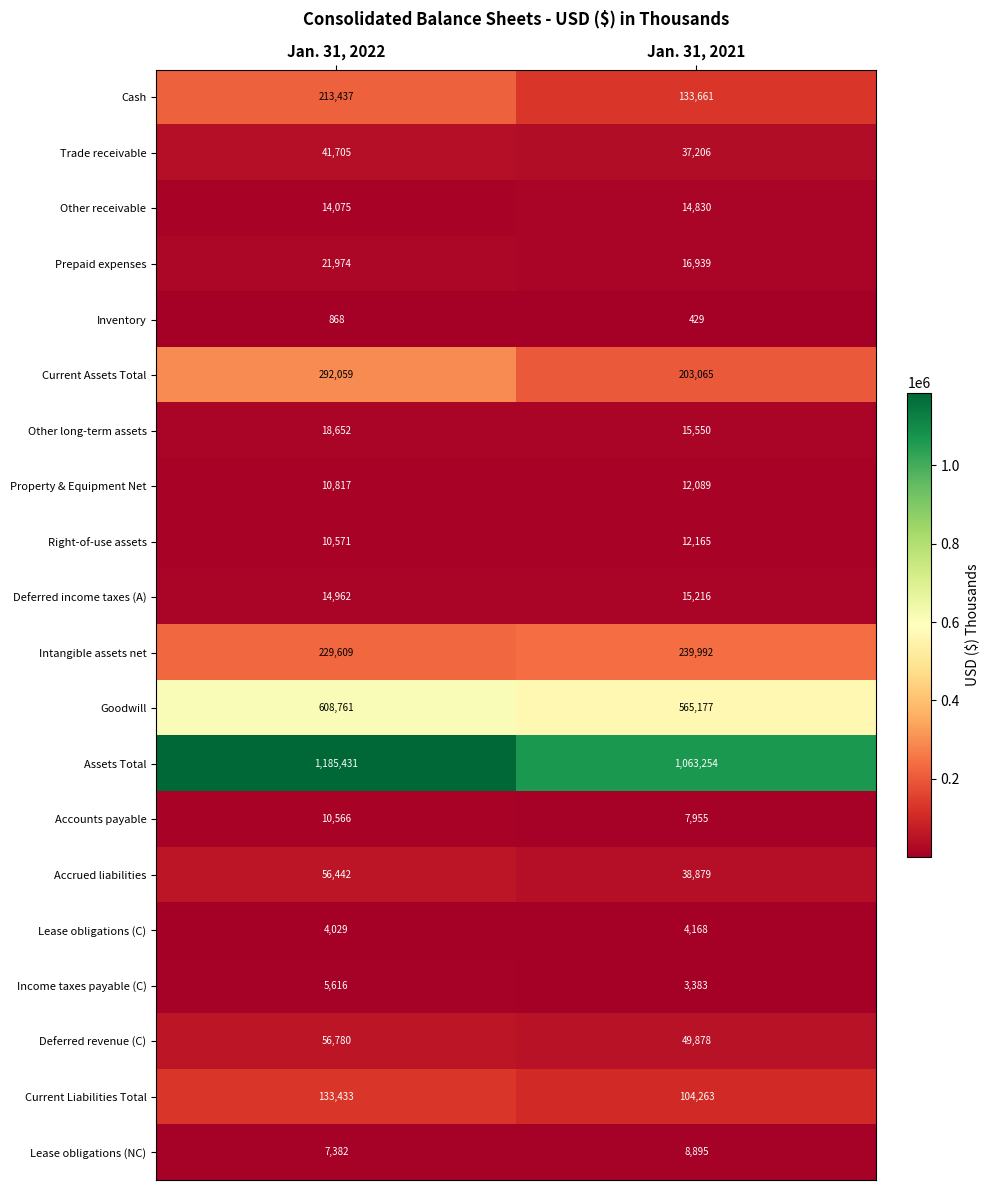

The value of Assets Total at Jan. 31, 2022 is 1865497. True or false?

False